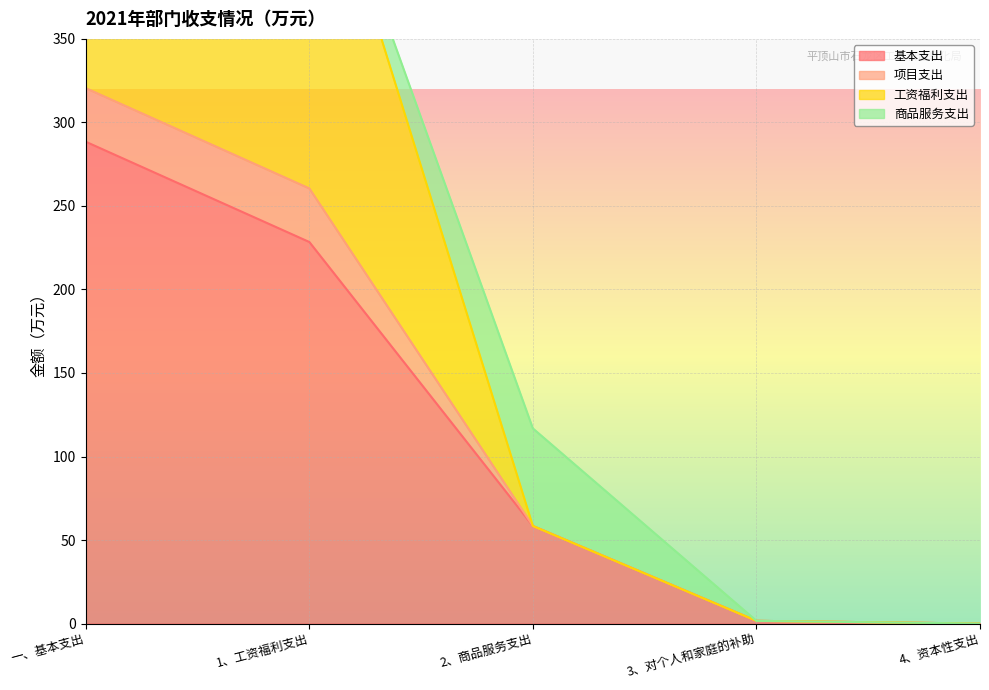

What is the total value across all series at 1、工资福利支出?

717.3